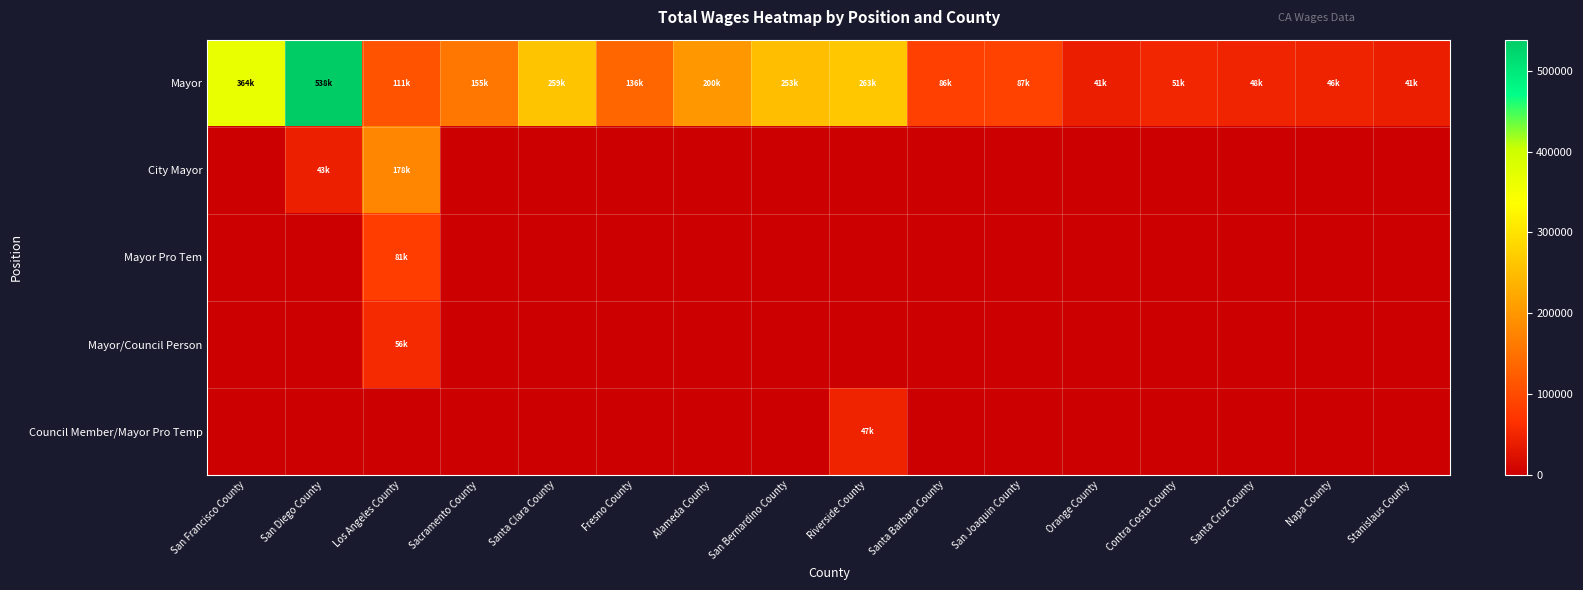

Reading left to right, list all the values displayed in this chart.

Mayor: San Francisco County=364582	San Diego County=538441	Los Angeles County=111303	Sacramento County=155796	Santa Clara County=259438	Fresno County=136528	Alameda County=200028	San Bernardino County=253260	Riverside County=263284	Santa Barbara County=86029	San Joaquin County=87865	Orange County=41017	Contra Costa County=51441	Santa Cruz County=48388	Napa County=46390	Stanislaus County=41040
City Mayor: San Francisco County=0	San Diego County=43530	Los Angeles County=178569	Sacramento County=0	Santa Clara County=0	Fresno County=0	Alameda County=0	San Bernardino County=0	Riverside County=0	Santa Barbara County=0	San Joaquin County=0	Orange County=0	Contra Costa County=0	Santa Cruz County=0	Napa County=0	Stanislaus County=0
Mayor Pro Tem: San Francisco County=0	San Diego County=0	Los Angeles County=81373	Sacramento County=0	Santa Clara County=0	Fresno County=0	Alameda County=0	San Bernardino County=0	Riverside County=0	Santa Barbara County=0	San Joaquin County=0	Orange County=0	Contra Costa County=0	Santa Cruz County=0	Napa County=0	Stanislaus County=0
Mayor/Council Person: San Francisco County=0	San Diego County=0	Los Angeles County=56645	Sacramento County=0	Santa Clara County=0	Fresno County=0	Alameda County=0	San Bernardino County=0	Riverside County=0	Santa Barbara County=0	San Joaquin County=0	Orange County=0	Contra Costa County=0	Santa Cruz County=0	Napa County=0	Stanislaus County=0
Council Member/Mayor Pro Temp: San Francisco County=0	San Diego County=0	Los Angeles County=0	Sacramento County=0	Santa Clara County=0	Fresno County=0	Alameda County=0	San Bernardino County=0	Riverside County=47810	Santa Barbara County=0	San Joaquin County=0	Orange County=0	Contra Costa County=0	Santa Cruz County=0	Napa County=0	Stanislaus County=0